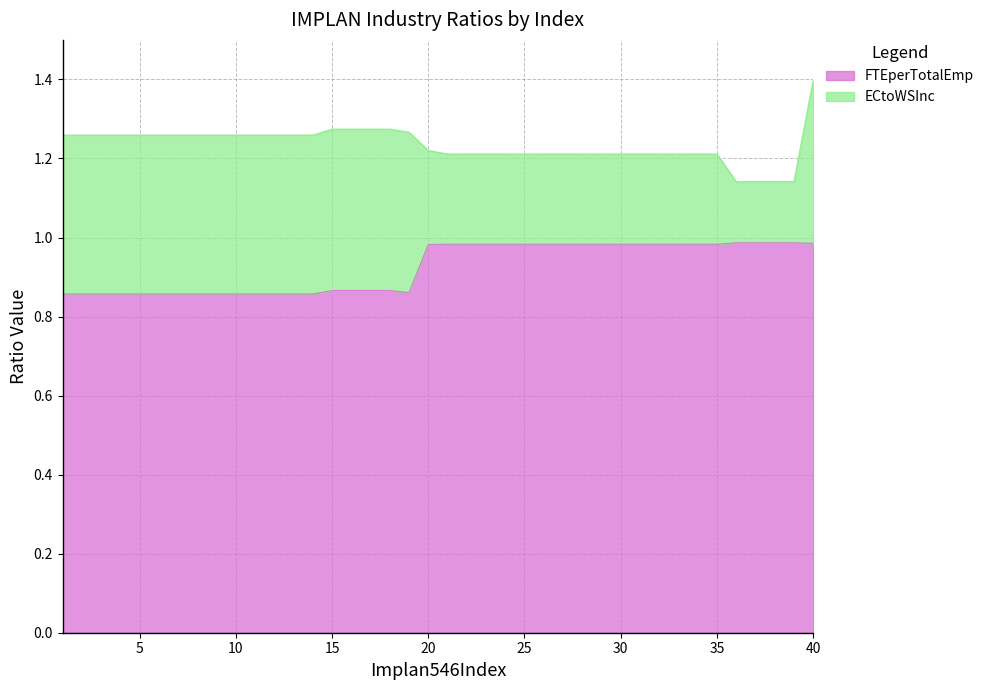

The ECtoWSInc series shows 1.3 at 12. True or false?

True